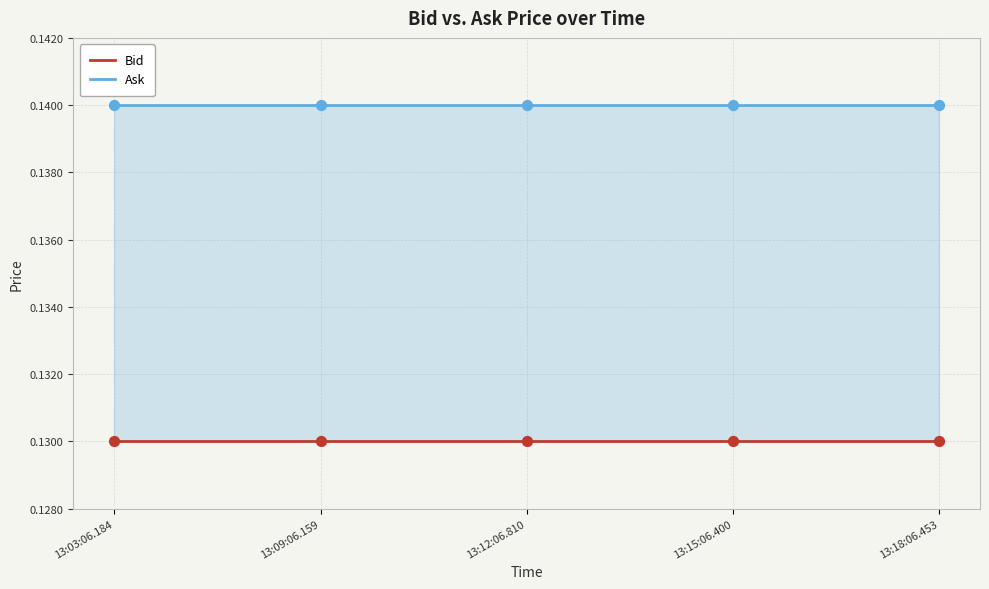

What is the total value across all series at 13:09:06.159?

0.3